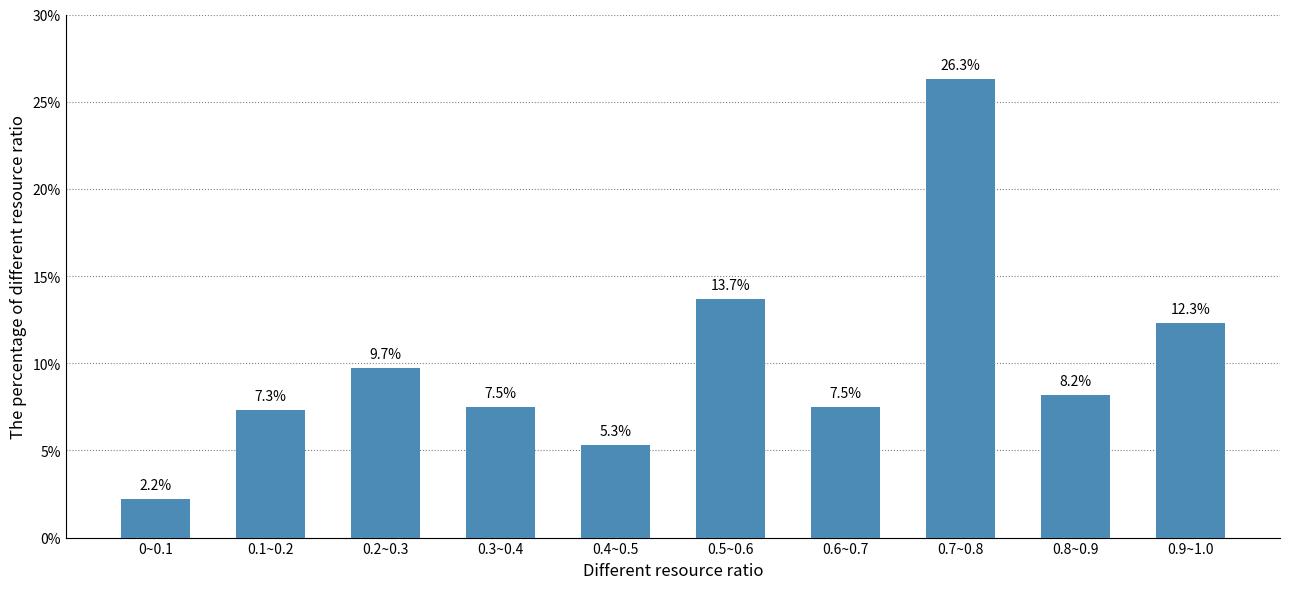

Reading left to right, list all the values displayed in this chart.

0~0.1=2.2	0.1~0.2=7.3	0.2~0.3=9.7	0.3~0.4=7.5	0.4~0.5=5.3	0.5~0.6=13.7	0.6~0.7=7.5	0.7~0.8=26.3	0.8~0.9=8.2	0.9~1.0=12.3